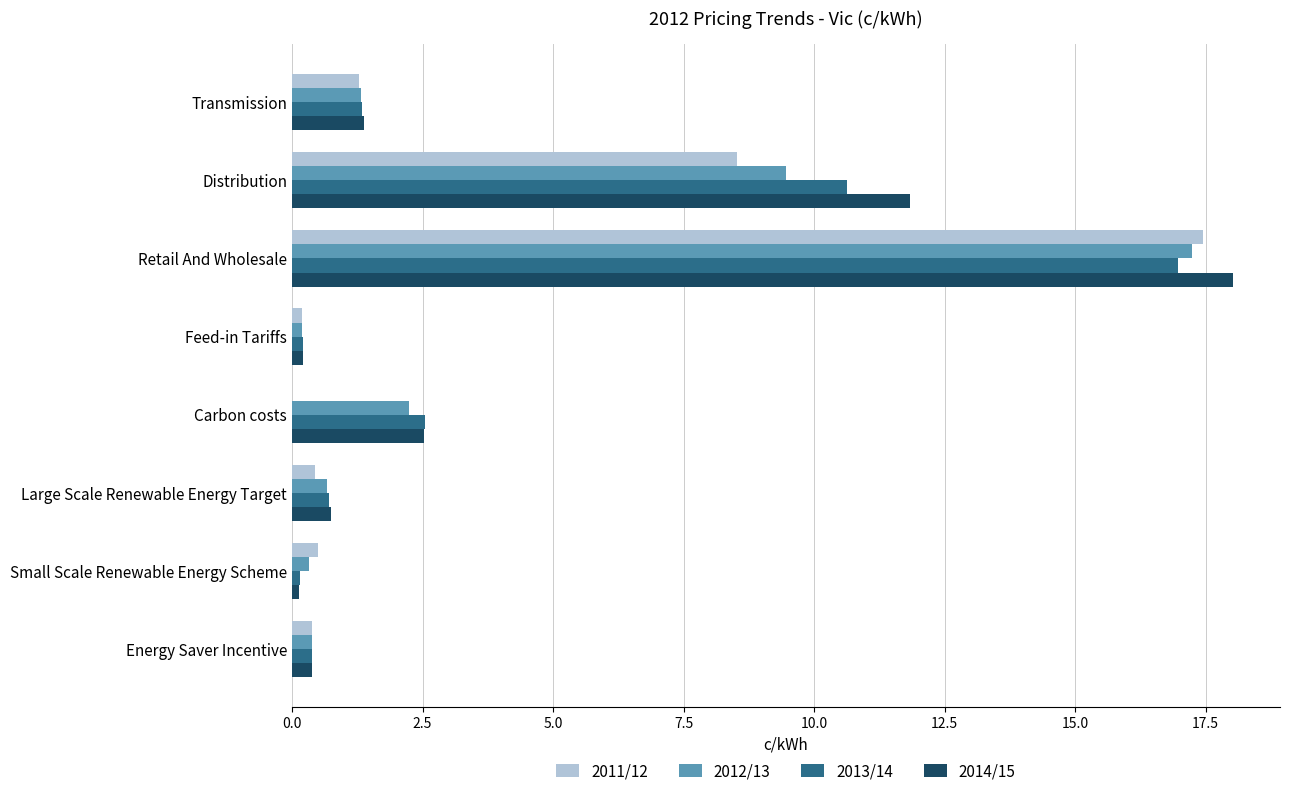

What is the sum of all 2011/12 values?

28.8